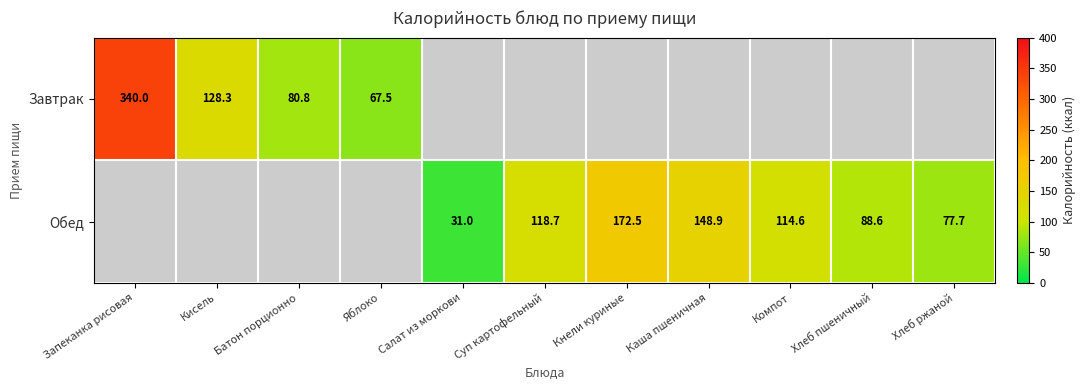

The Обед series shows 172.5 at Кнели куриные. True or false?

True